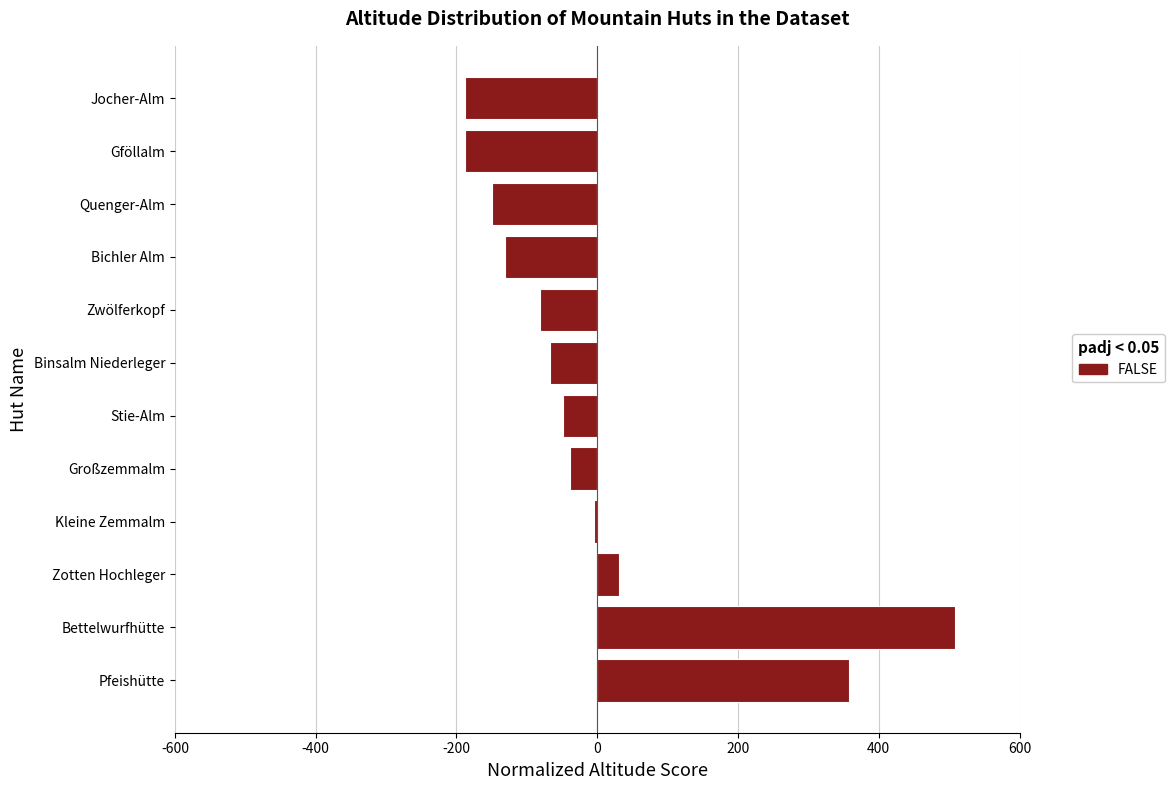

What is the change in value from Bettelwurfhütte to Quenger-Alm?

-657.0